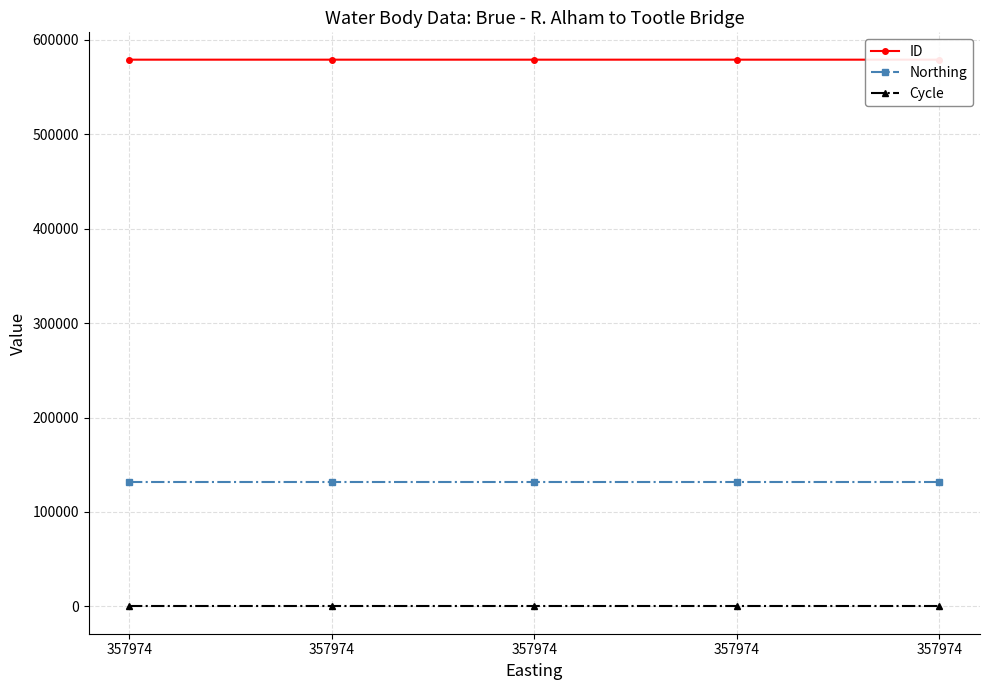

Does the chart have visible grid lines?

Yes